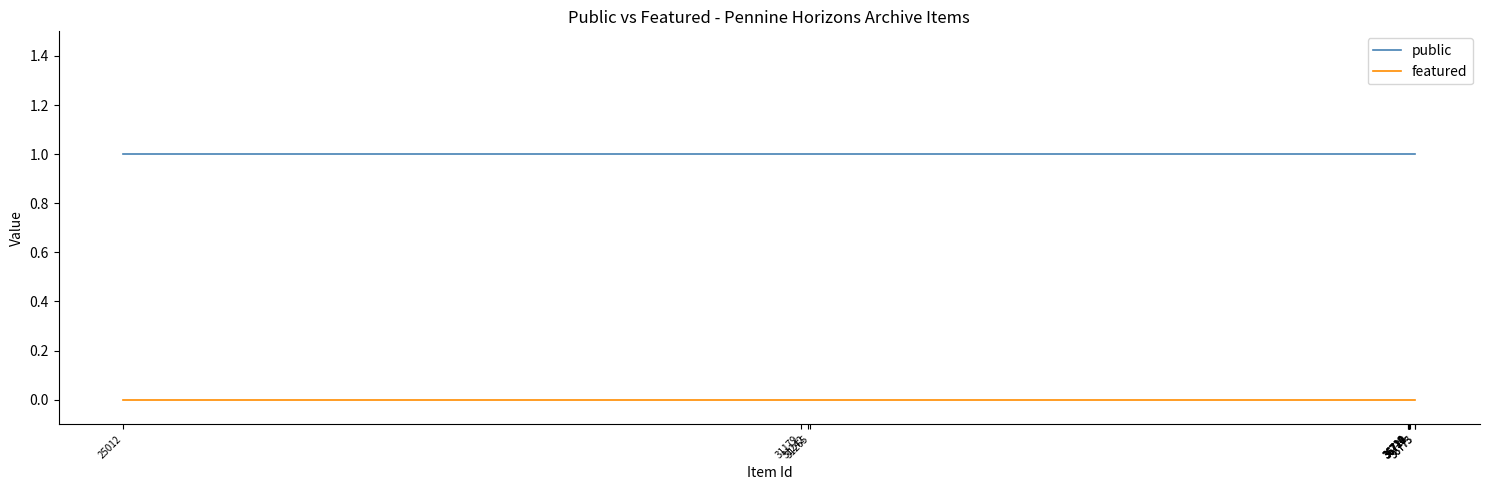

True or false: featured and public cross at least once.

False